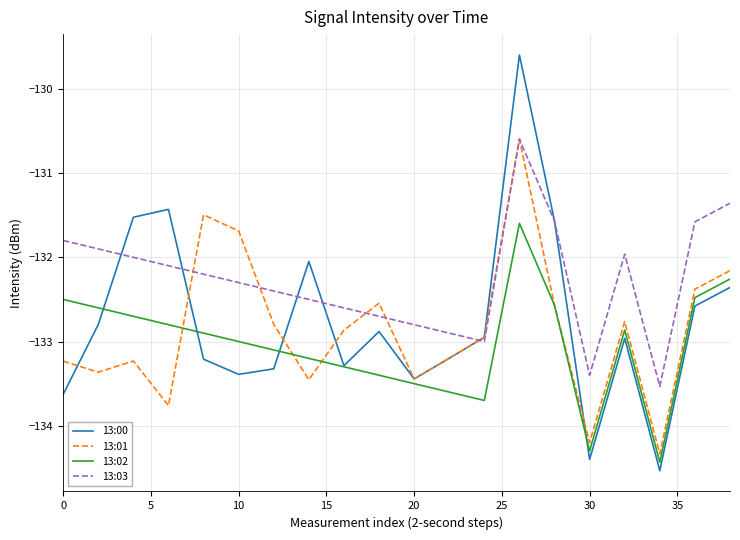

Which series has the largest total across all categories?

13:03